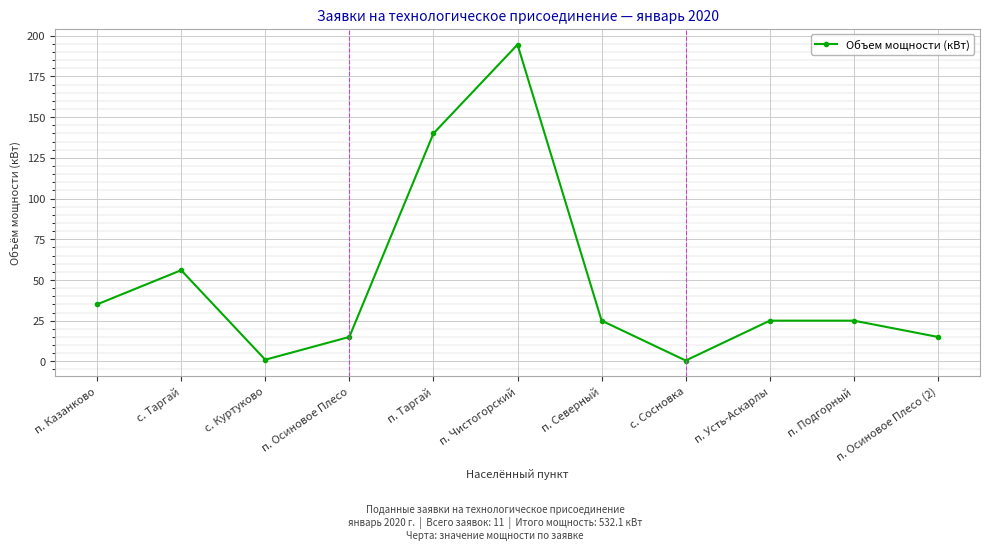

Which has a higher value, п. Таргай or с. Сосновка?

п. Таргай